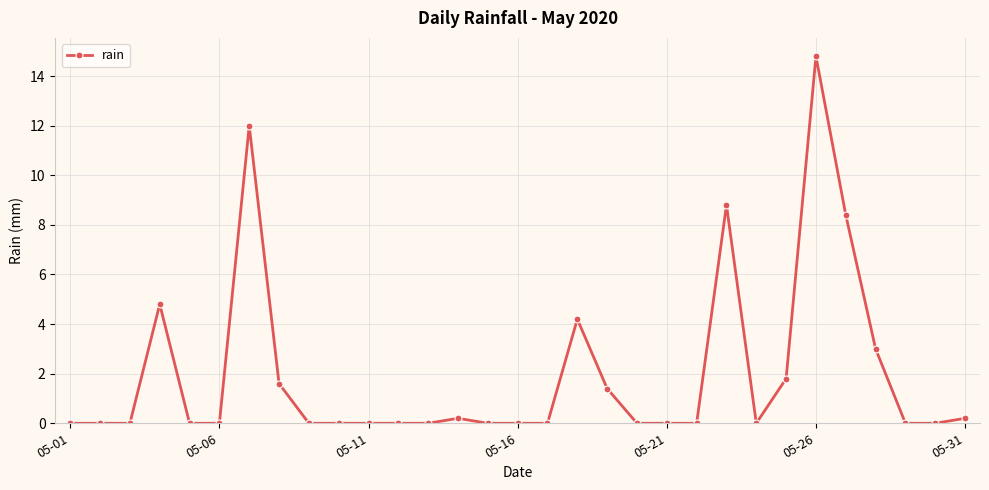

What is the difference between the maximum and minimum values?

14.8